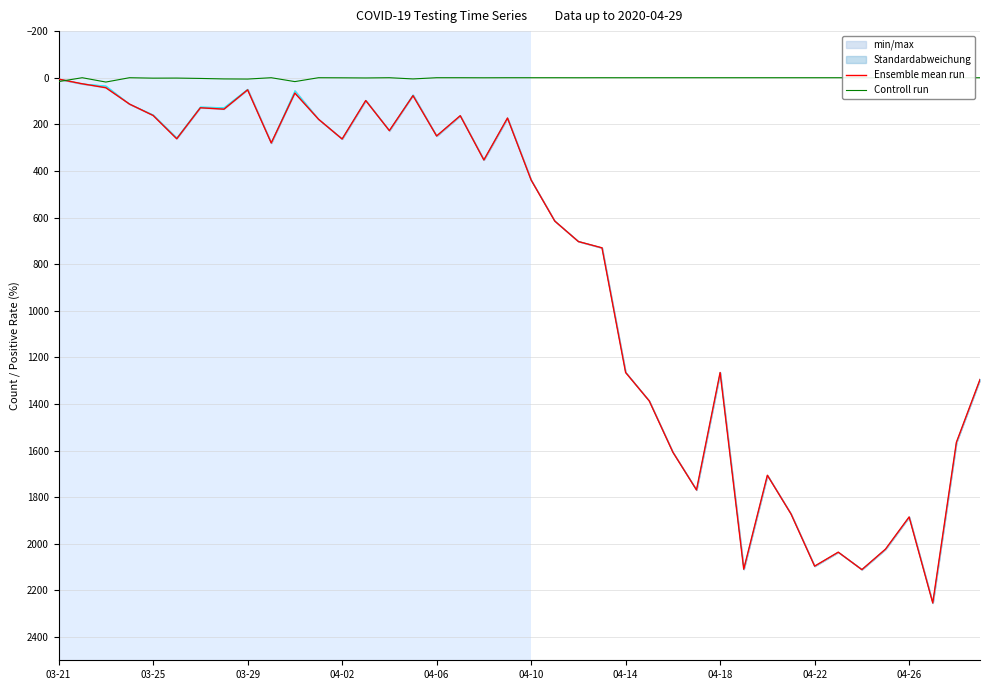

At which category is the sum across all series the highest?

37